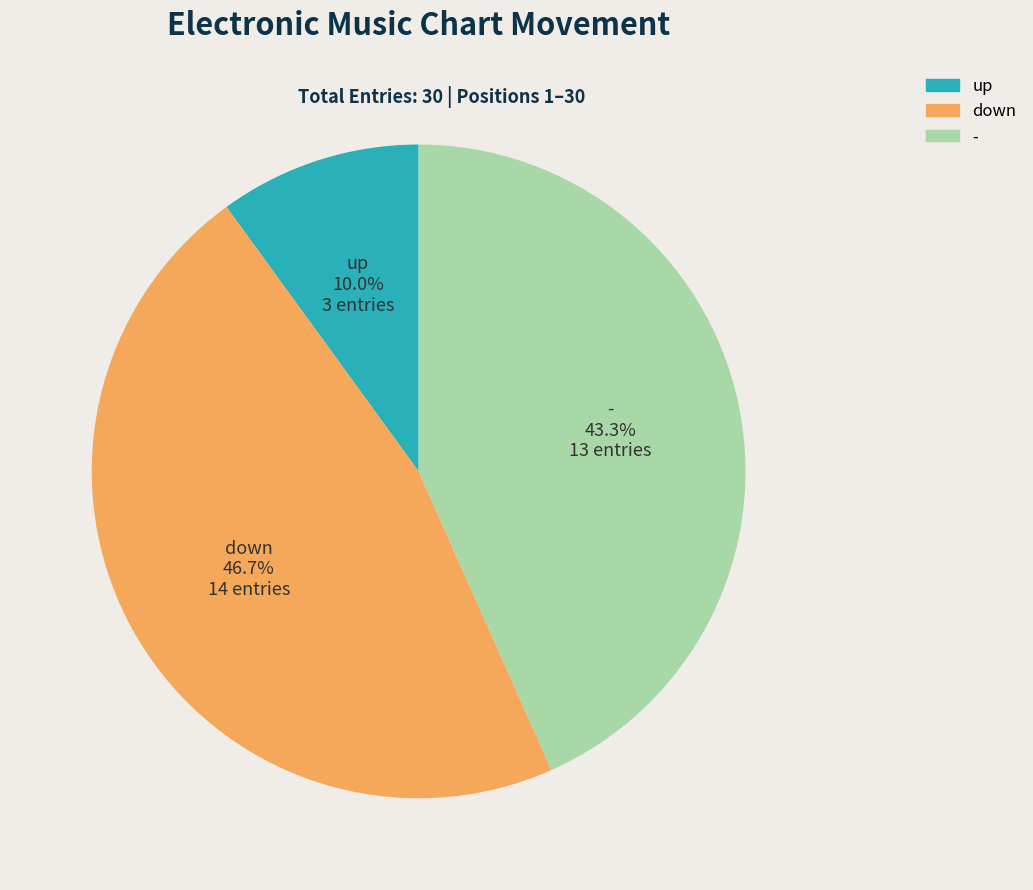

To the nearest percent, what is the combined percentage of down and -?

90%